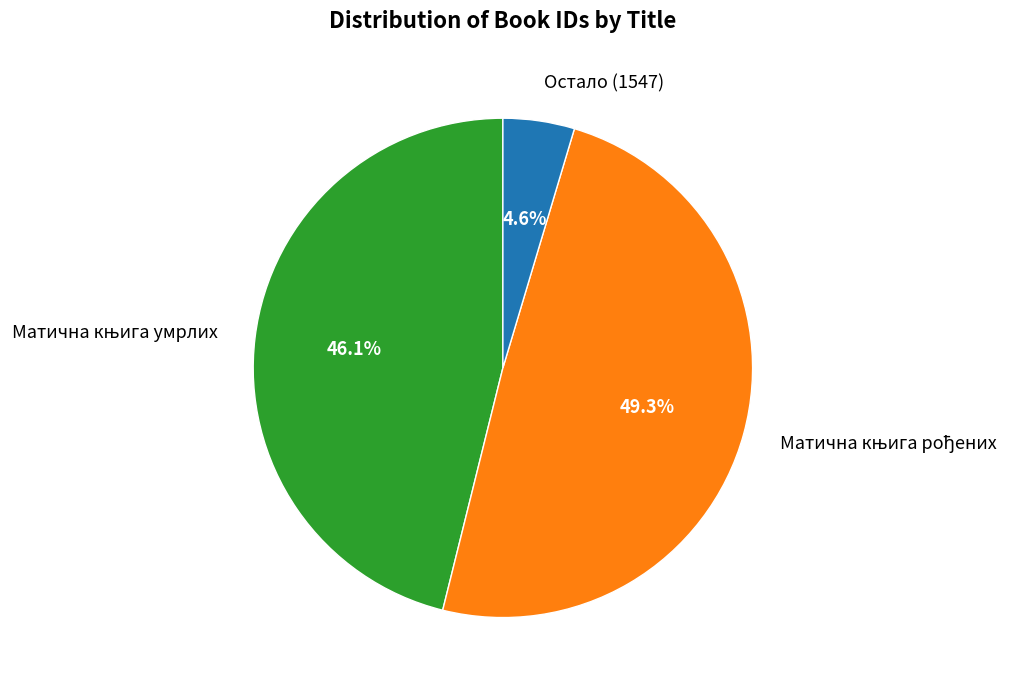

Is there a majority slice in this chart?

No